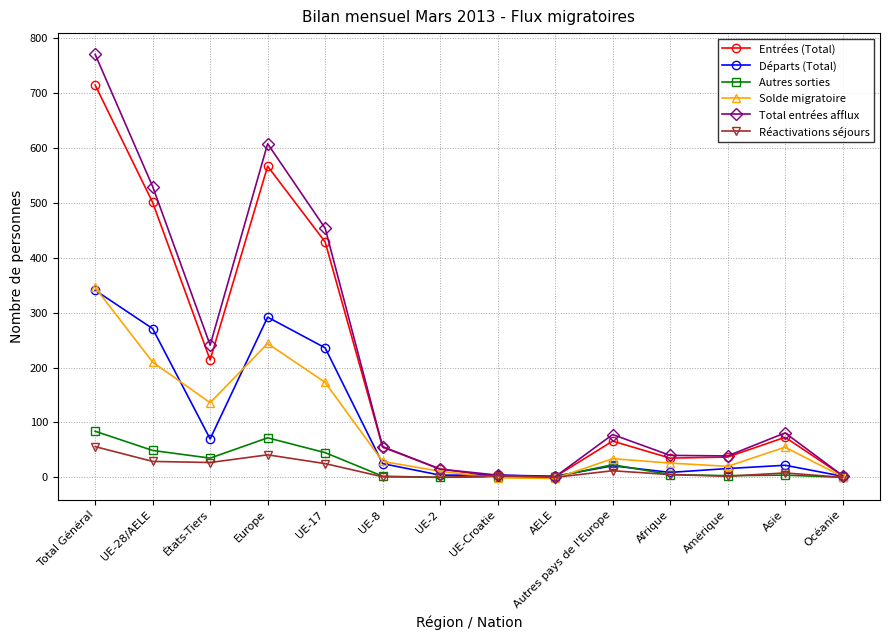

What is the maximum value shown in the chart?

771